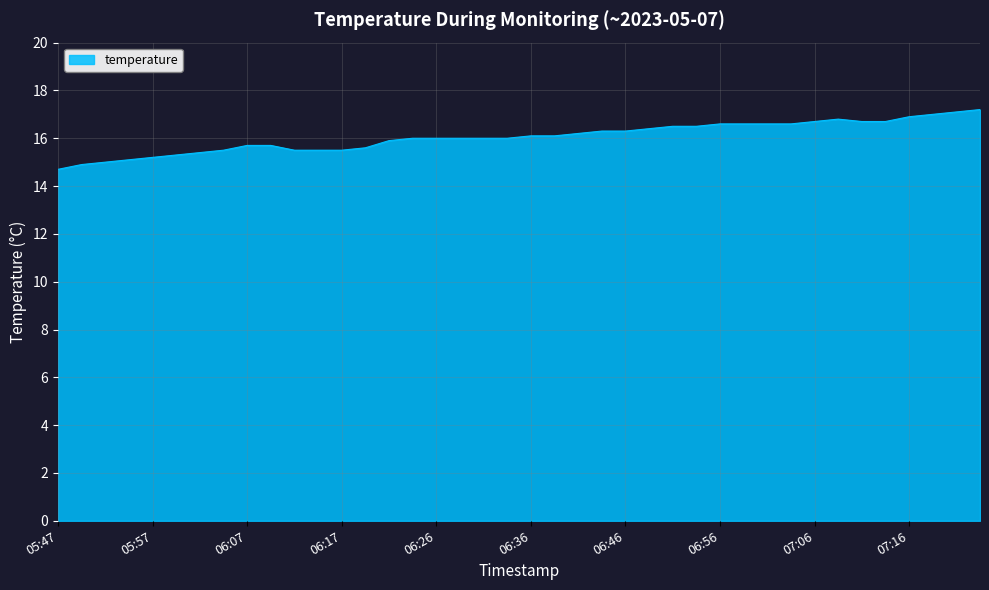

What is the maximum value shown in the chart?

17.2